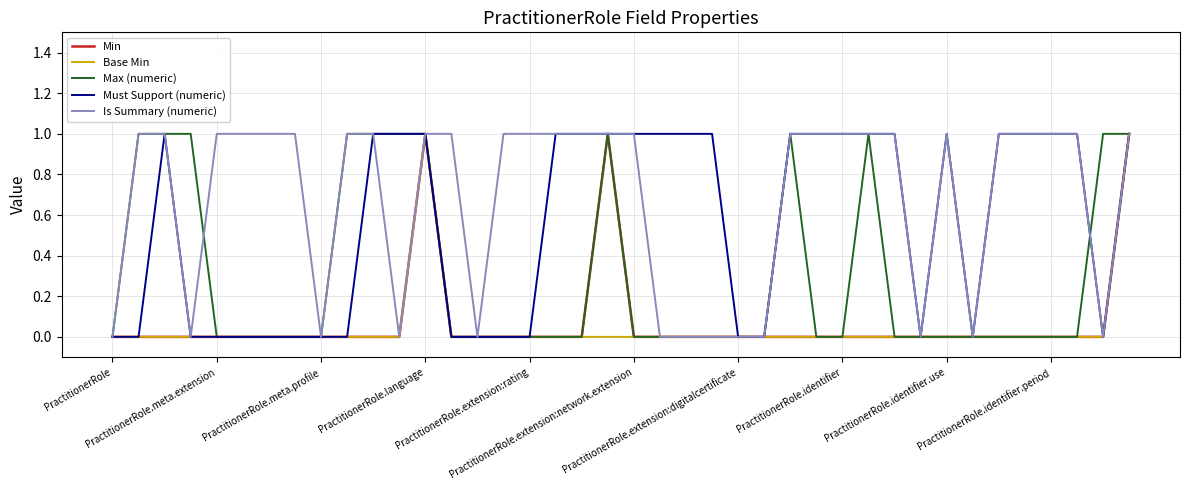

Reading left to right, what are all the values shown in this chart?

Min: 0	0	0	0	0	0	0	0	0	0	0	0	1	0	0	0	0	0	0	1	0	0	0	0	0	0	0	0	0	0	0	0	0	0	0	0	0	0	0	1
Base Min: 0	0	0	0	0	0	0	0	0	0	0	0	1	0	0	0	0	0	0	0	0	0	0	0	0	0	0	0	0	0	0	0	0	0	0	0	0	0	0	1
Max (numeric): 0	1	1	1	0	0	0	0	0	1	1	1	1	0	0	0	0	0	0	1	0	0	0	0	0	0	1	0	0	1	0	0	0	0	0	0	0	0	1	1
Must Support (numeric): 0	0	1	0	0	0	0	0	0	0	1	1	1	0	0	0	0	1	1	1	1	1	1	1	0	0	1	1	1	1	1	0	1	0	1	1	1	1	0	1
Is Summary (numeric): 0	1	1	0	1	1	1	1	0	1	1	0	1	1	0	1	1	1	1	1	1	0	0	0	0	0	1	1	1	1	1	0	1	0	1	1	1	1	0	1